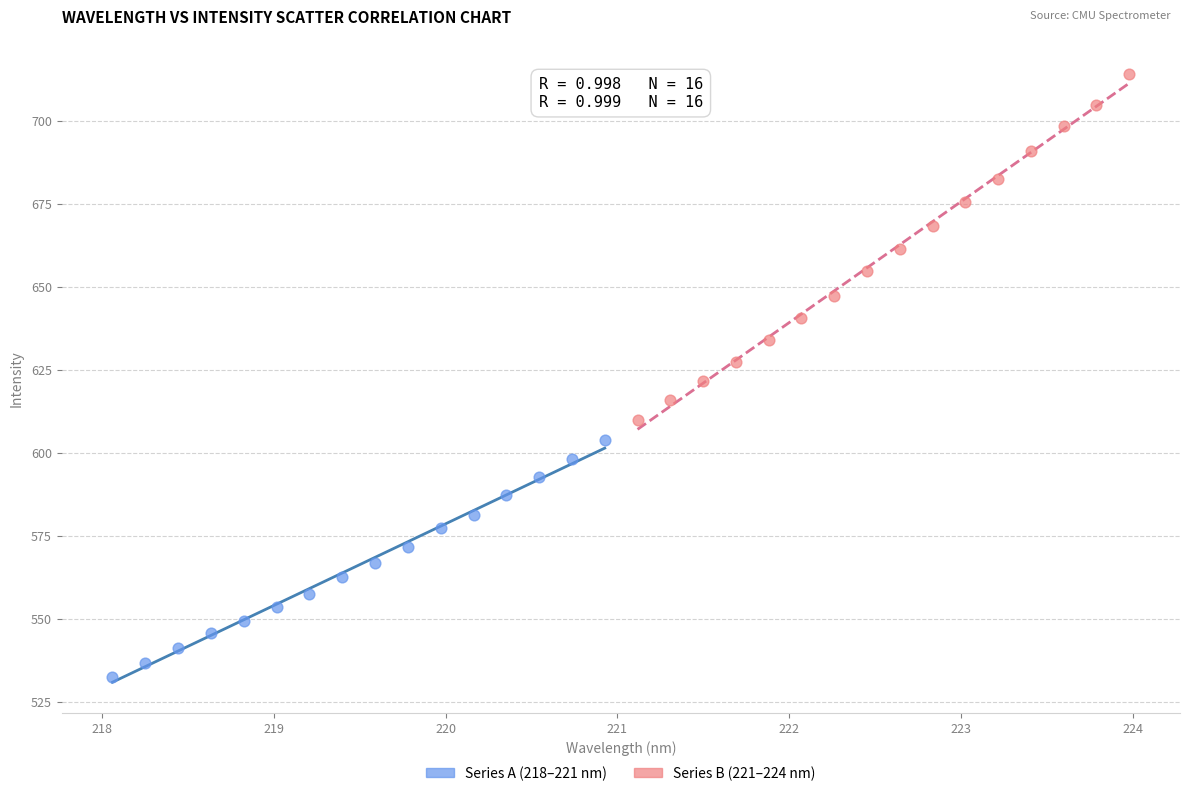

Which series contains the highest Y value?

Series B (221–224 nm)